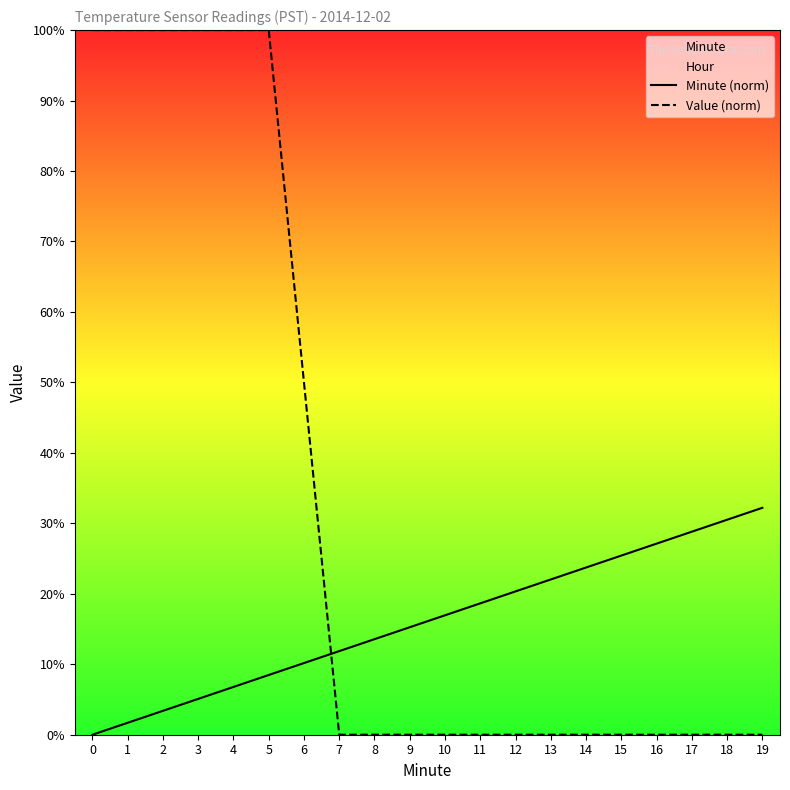

What is the average value of the Value (norm) series?

32.5